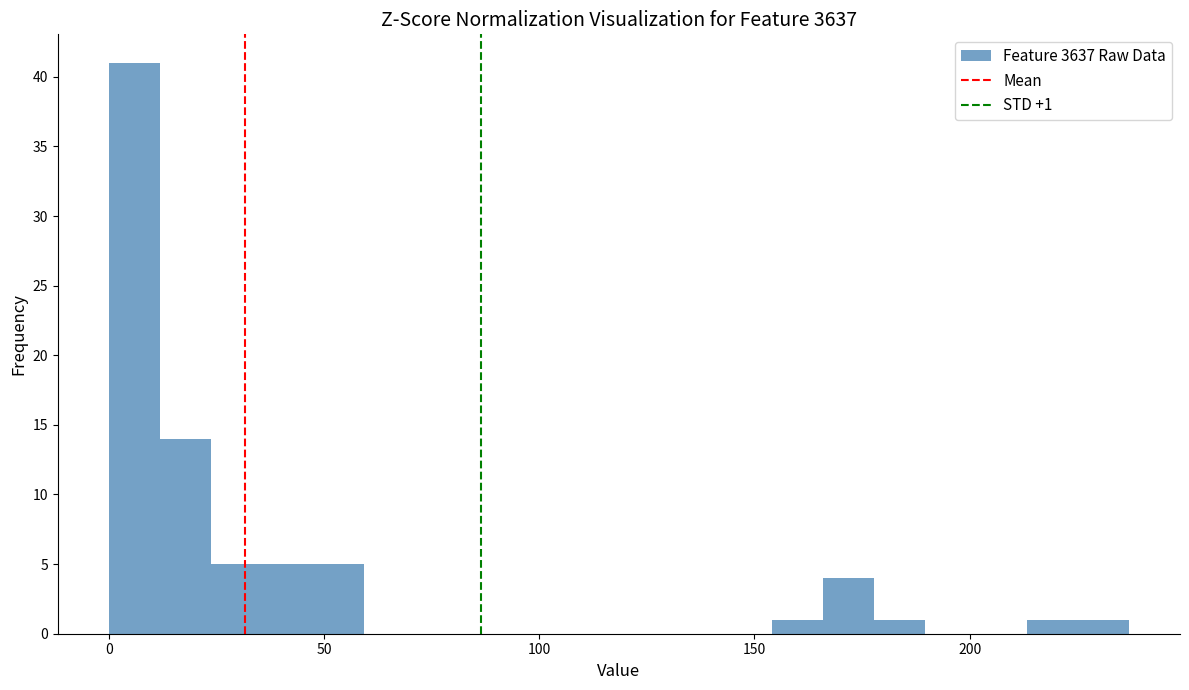

Around what value on the x-axis is the tallest bar? Give the approximate position of its centre, as read against the axis.

5